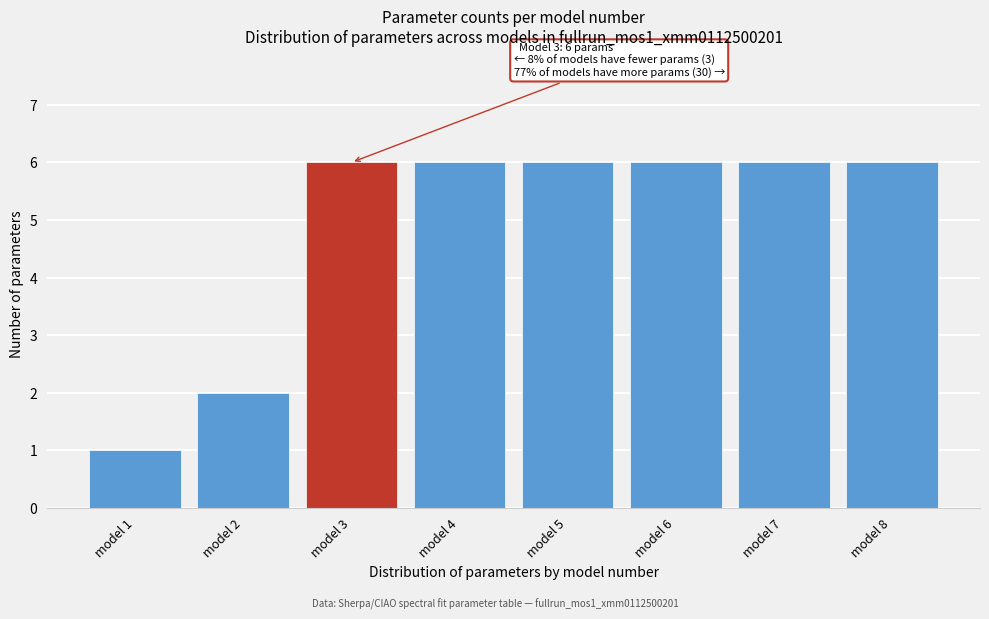

Reading left to right, list all the values displayed in this chart.

1	2	6	6	6	6	6	6